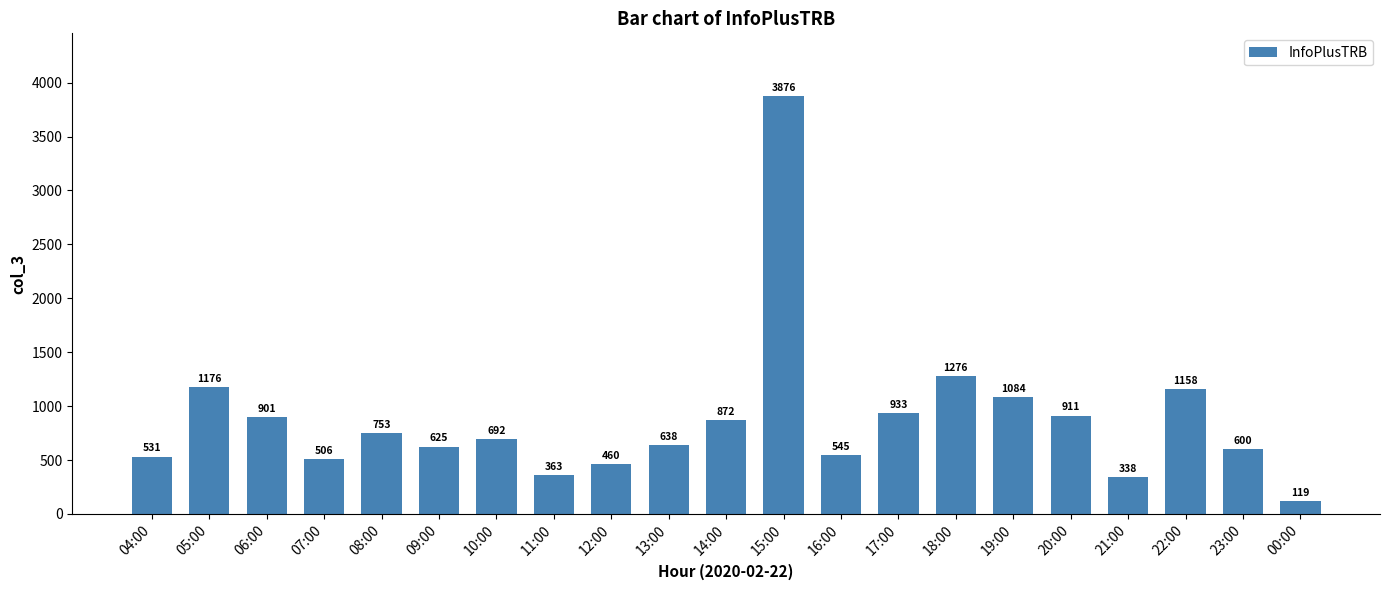

What is the minimum value shown in the chart?

119